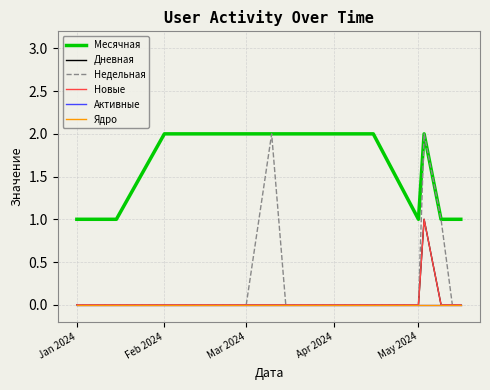

Reading right to left, what are all the values shown in this chart?

Месячная: 1	1	1	2	1	2	2	2	2	2	2	2	2	1	1
Дневная: 0	0	0	1	0	0	0	0	0	0	0	0	0	0	0
Недельная: 0	0	1	2	0	0	0	0	0	2	0	0	0	0	0
Новые: 0	0	0	1	0	0	0	0	0	0	0	0	0	0	0
Активные: 0	0	0	0	0	0	0	0	0	0	0	0	0	0	0
Ядро: 0	0	0	0	0	0	0	0	0	0	0	0	0	0	0